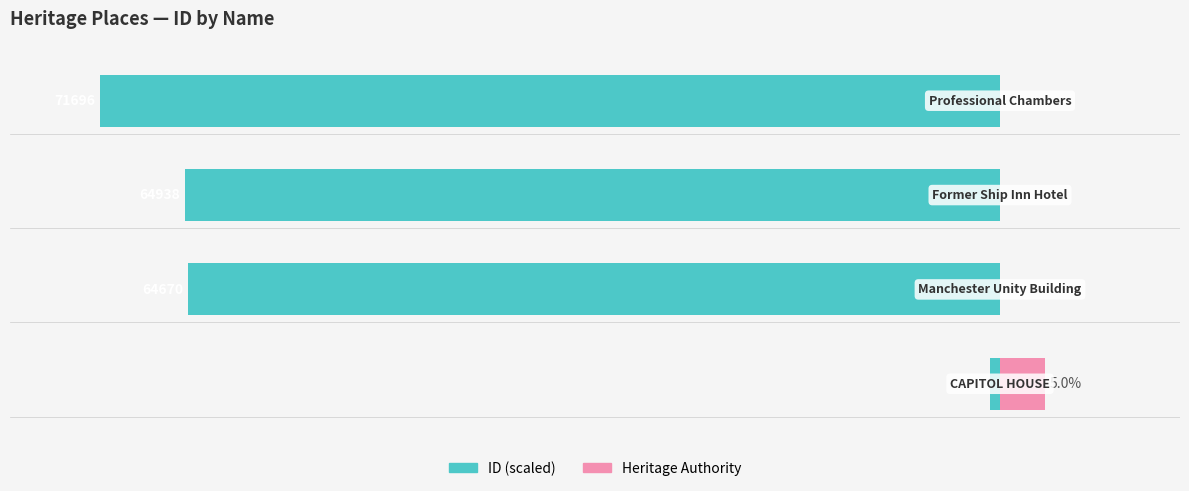

What is the sum of the Heritage Authority Count values at 2 and 0?

5.0